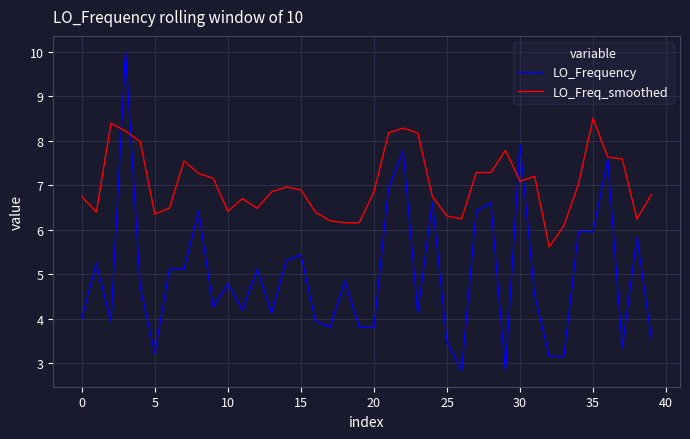

How many values in the LO_Freq_smoothed series exceed 6?

39